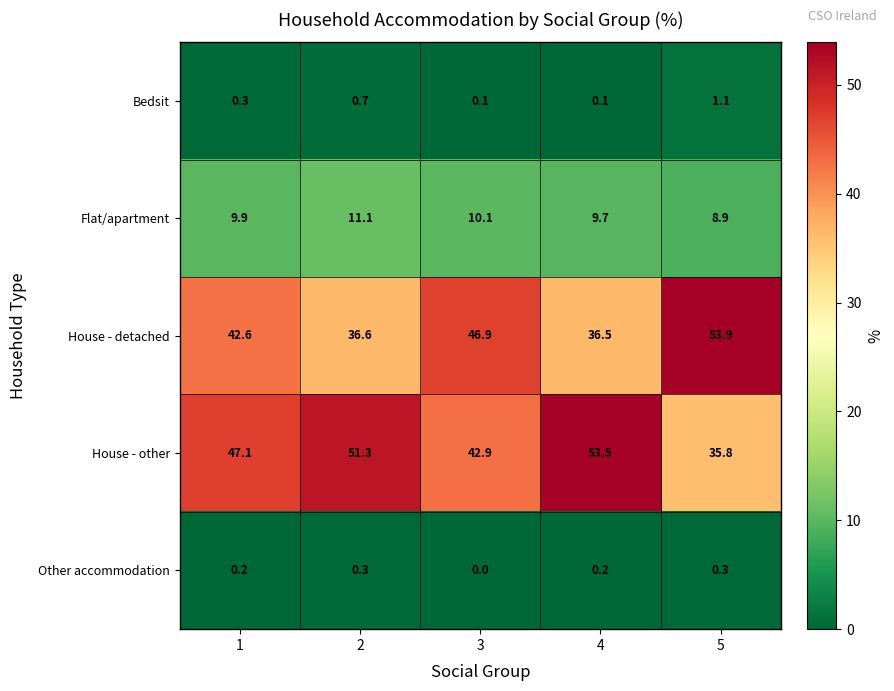

At which category does the chart reach its minimum across all series?

3